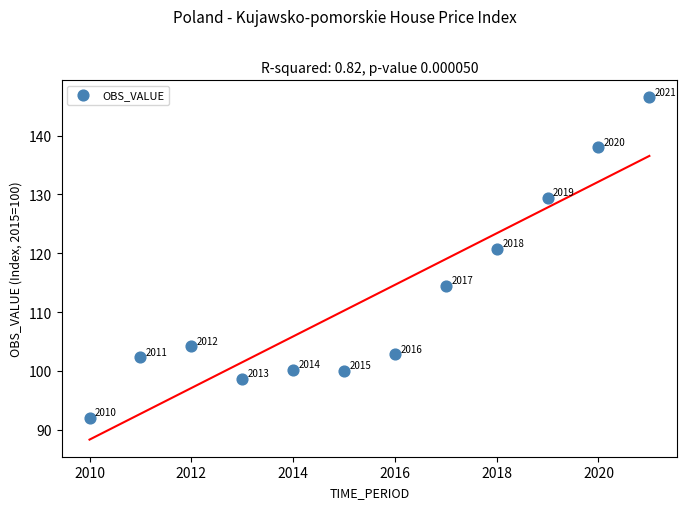

What is the range of X values (max minus min)?

11.0